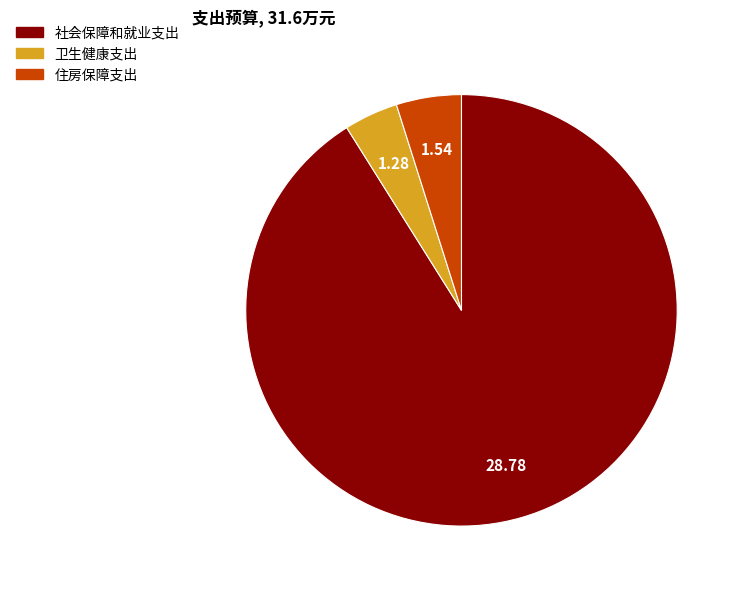

How many slices are in this pie chart?

3